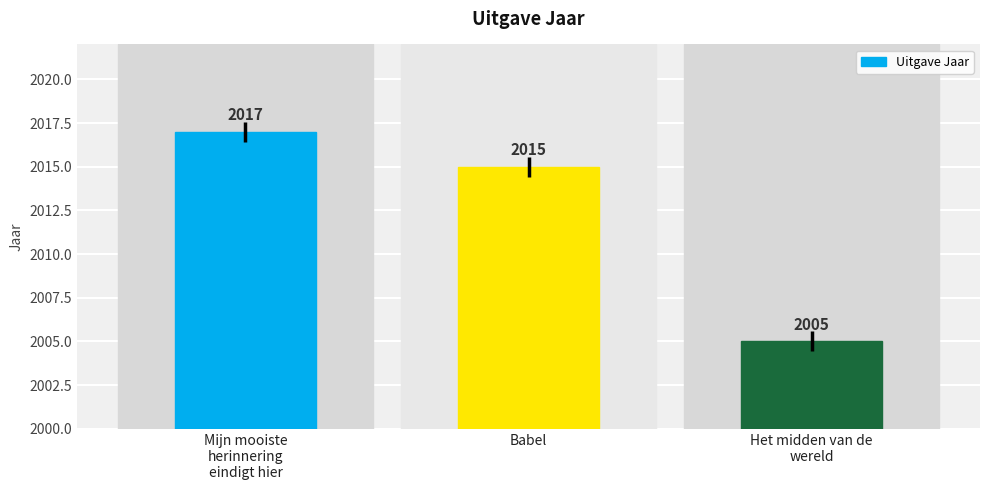

Does the chart contain any negative values?

No